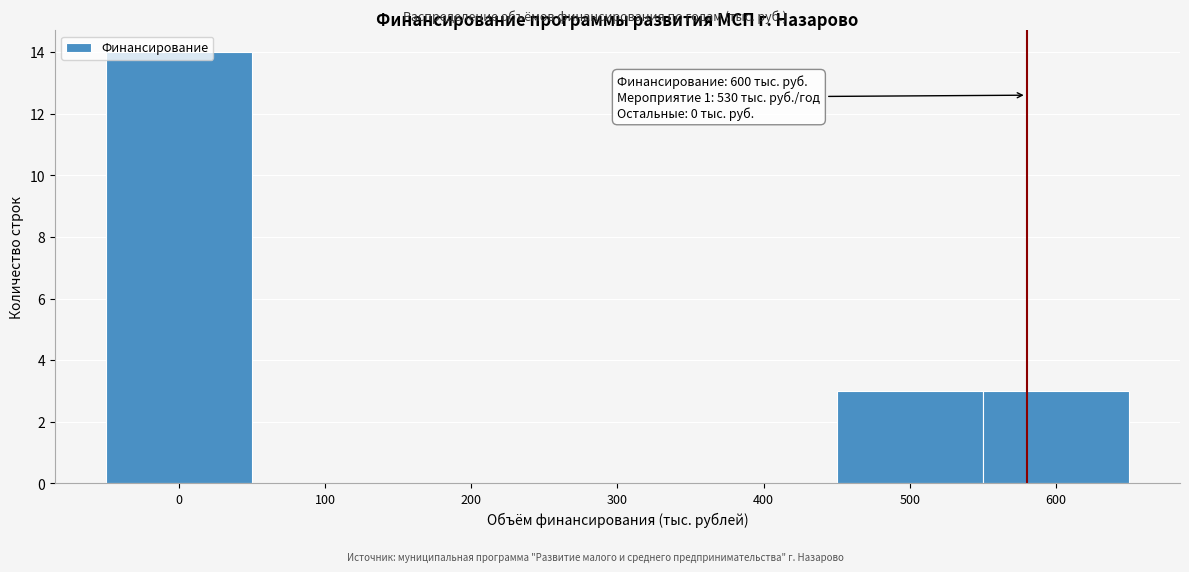

Over which range of the x-axis is the bar tallest?

-50 to 50